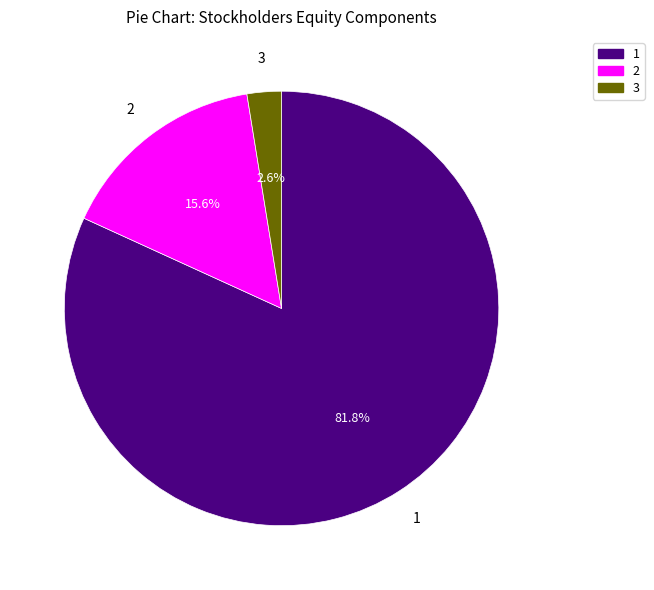

Is there any slice that represents more than half of the pie?

Yes